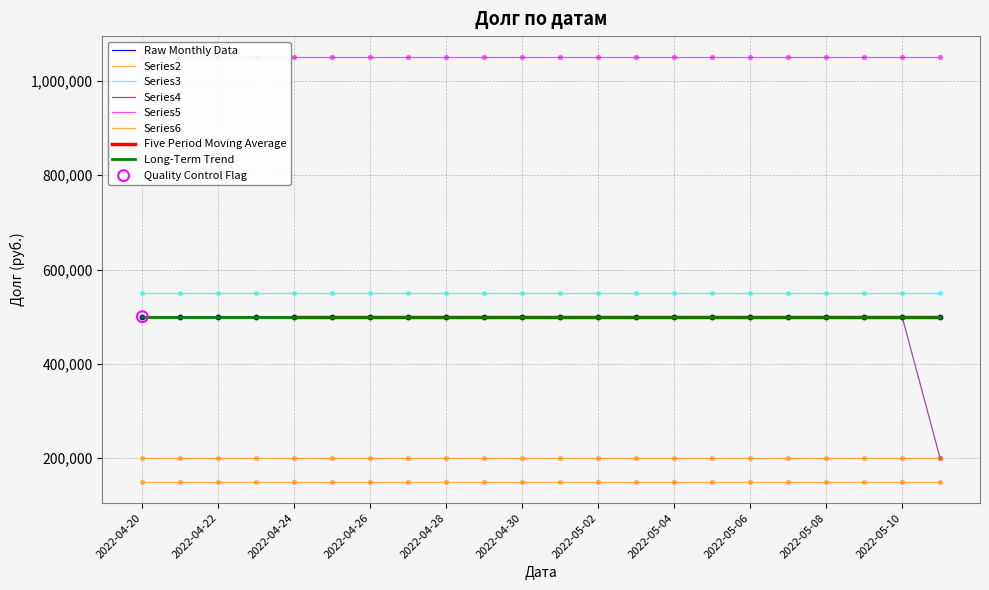

What is the total value across all series at 2022-04-20?

2950000